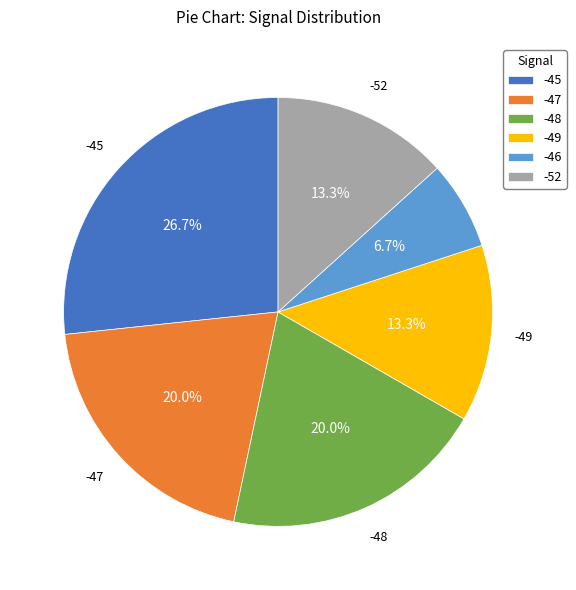

What is the total percentage of -47 and -49?

33.3%